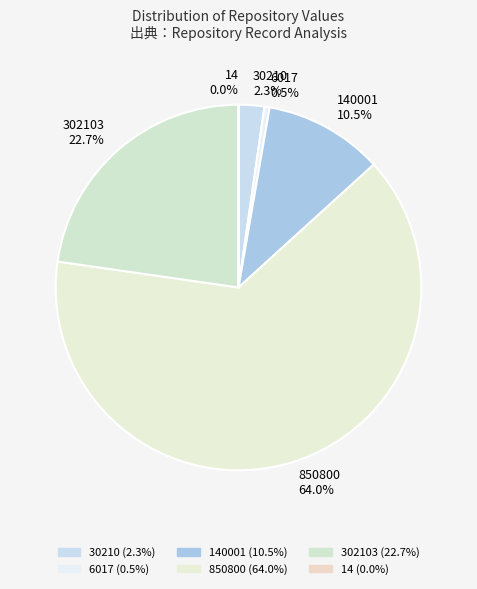

To the nearest percent, what is the difference between the largest and smallest slice percentages?

64%